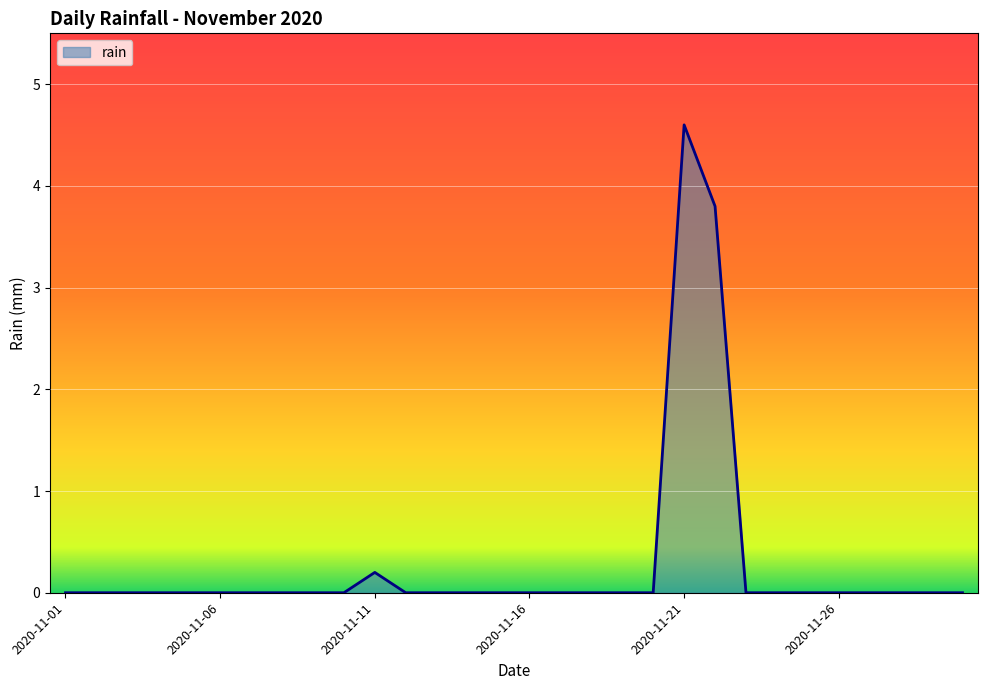

What is the greatest value displayed?

4.6